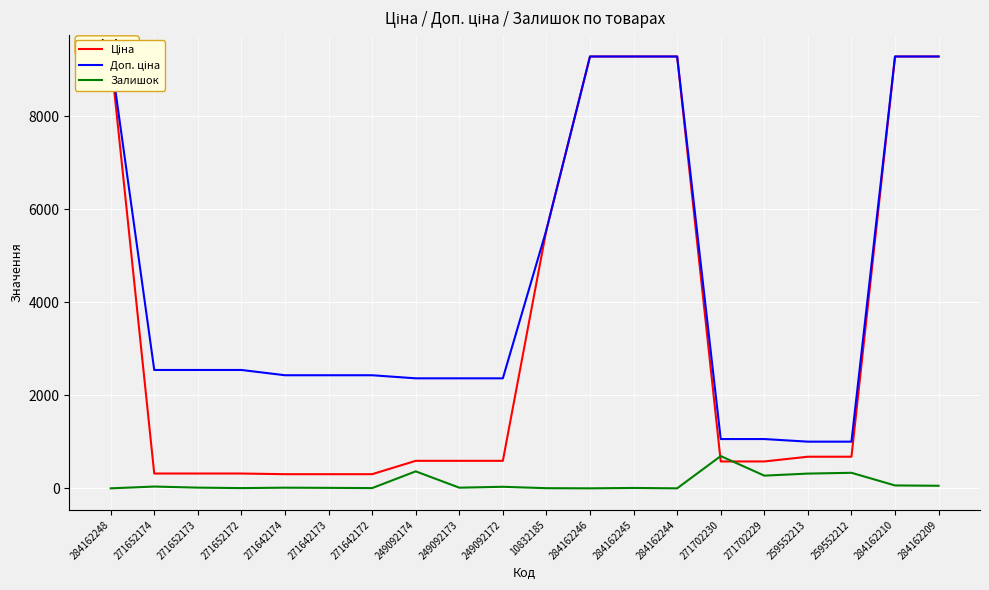

Reading left to right, extract all data points from this chart.

Ціна: 9290.5	318.3	318.3	318.3	304.1	304.1	304.1	591.6	591.6	591.6	5560.3	9290.5	9290.5	9290.5	578.1	578.1	679.8	679.8	9290.5	9290.5
Доп. ціна: 9290.5	2546.4	2546.4	2546.4	2432.8	2432.8	2432.8	2366.5	2366.5	2366.5	5560.3	9290.5	9290.5	9290.5	1060.0	1060.0	1004.1	1004.1	9290.5	9290.5
Залишок: 0.0	38.0	15.0	5.0	14.0	10.0	5.0	365.0	14.0	33.0	3.0	0.0	8.0	0.0	694.0	273.0	317.0	334.0	62.0	55.0